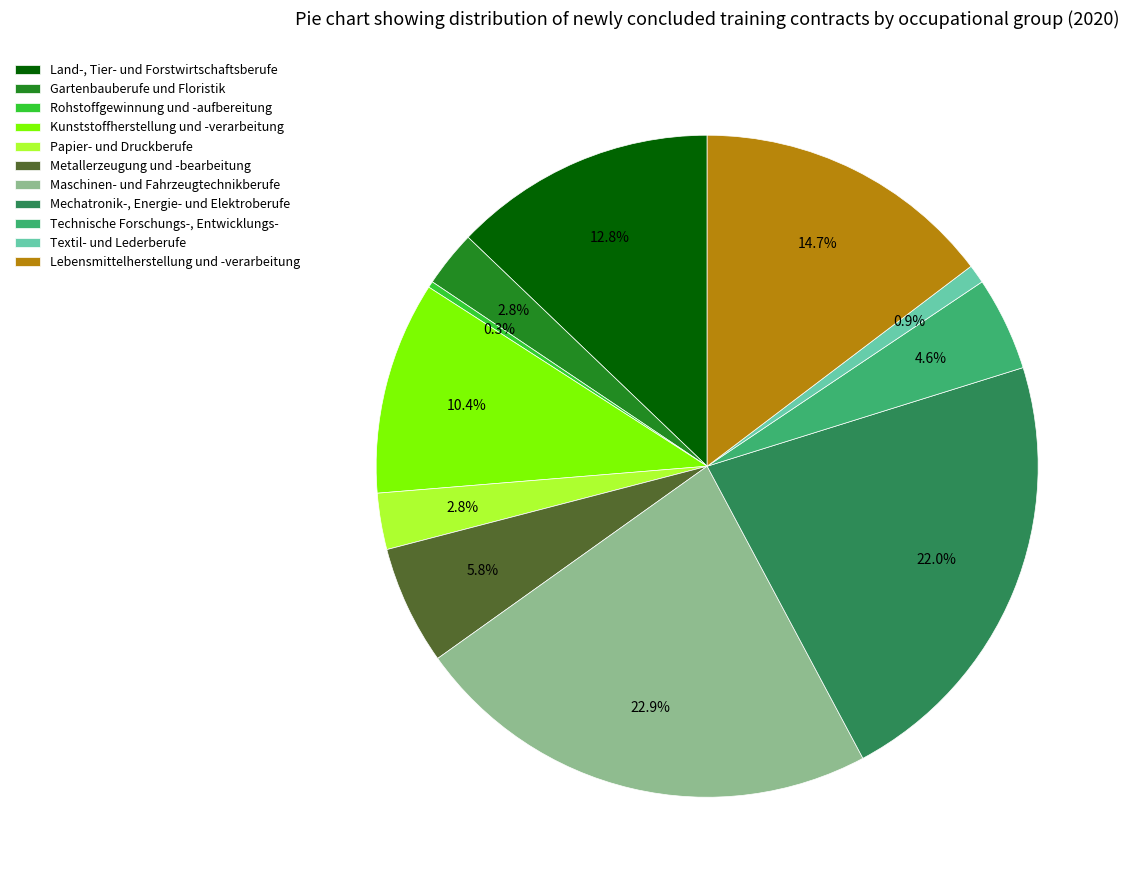

What is the largest slice in the pie chart?

Maschinen- und Fahrzeugtechnikberufe